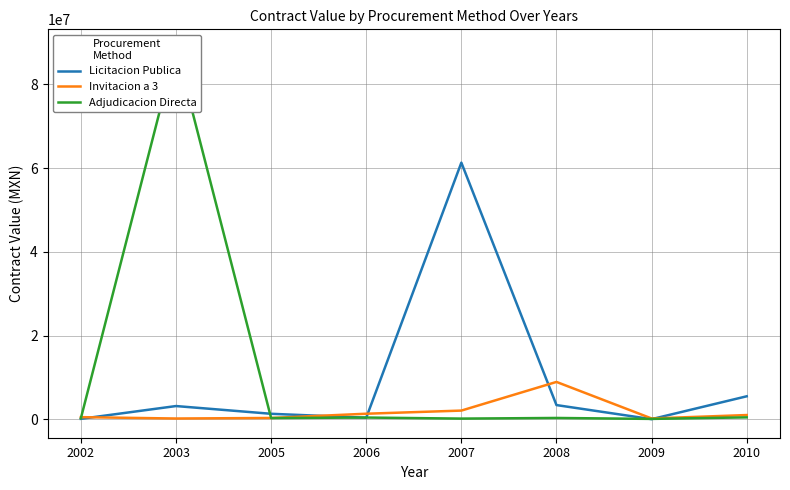

How many times do Invitacion a 3 and Licitacion Publica cross each other?

5